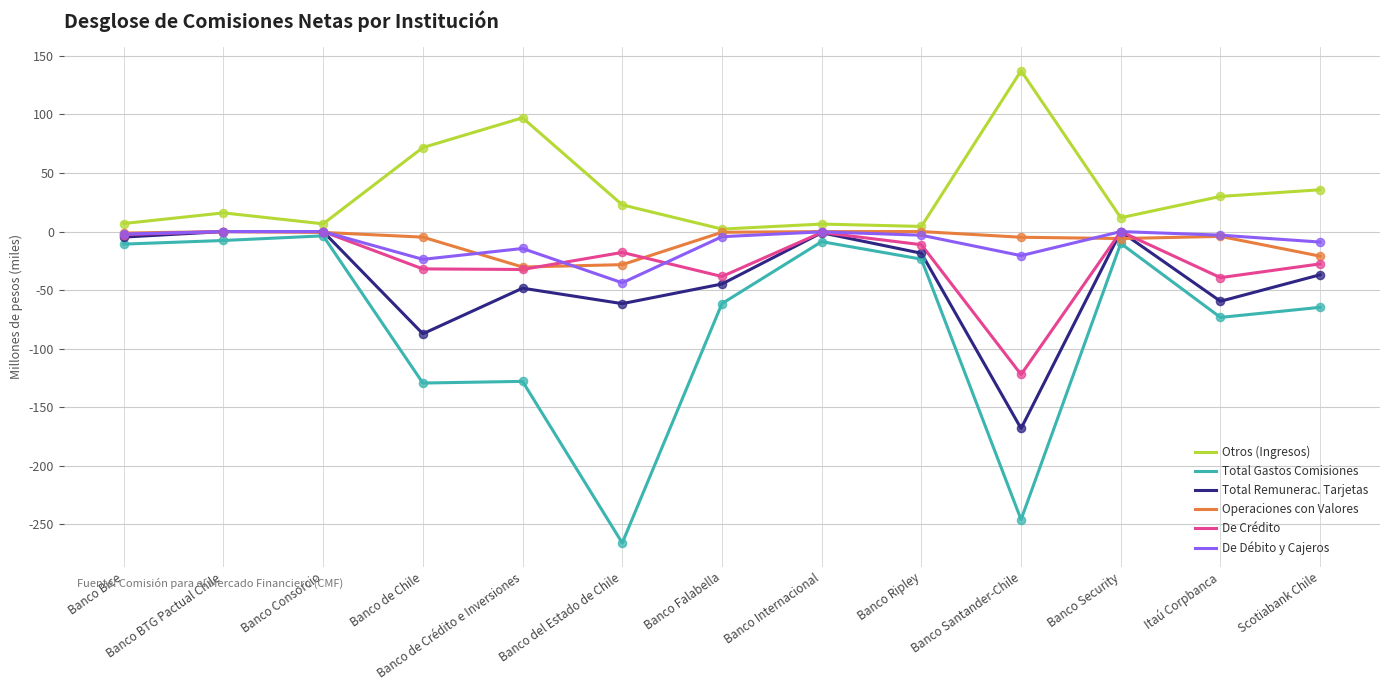

What is the total value across all series at Banco de Crédito e Inversiones?

-156.2